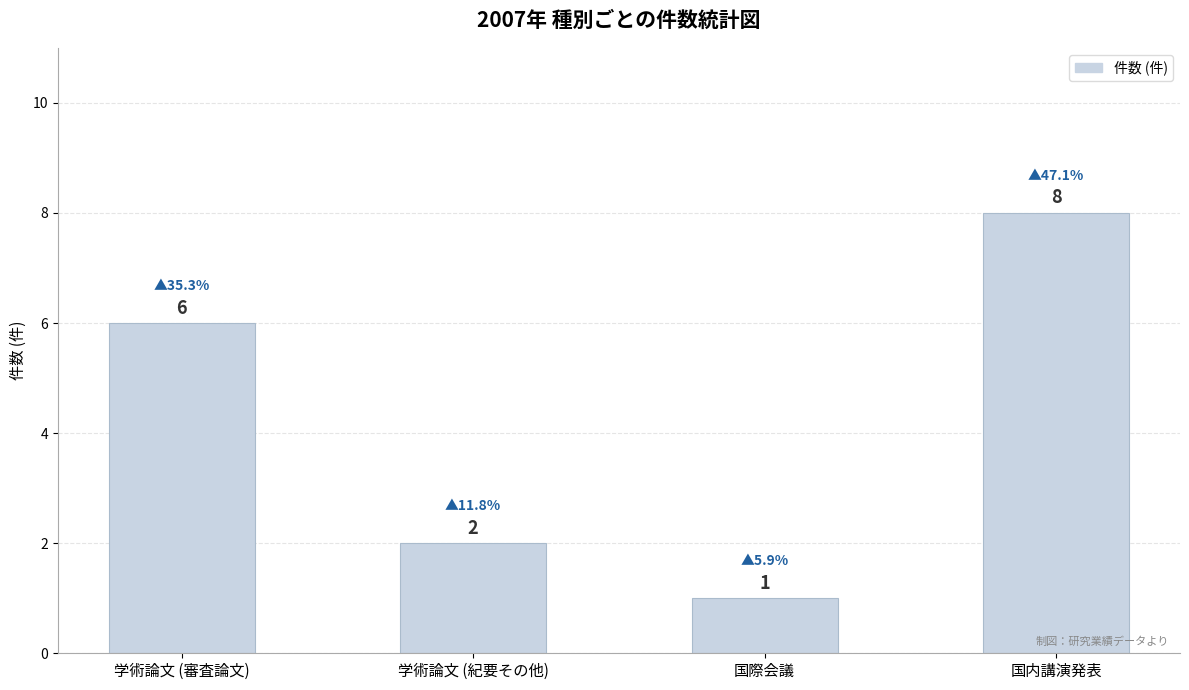

Does the chart contain any negative values?

No